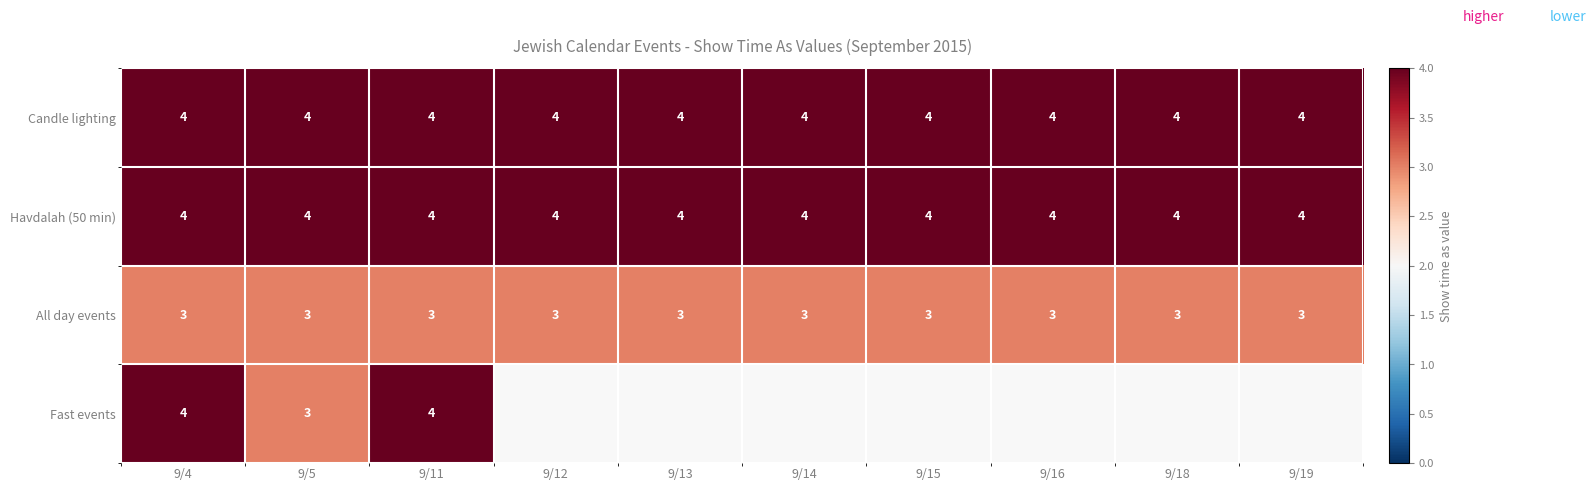

Between 9/18 and 9/5, which is larger?

9/18